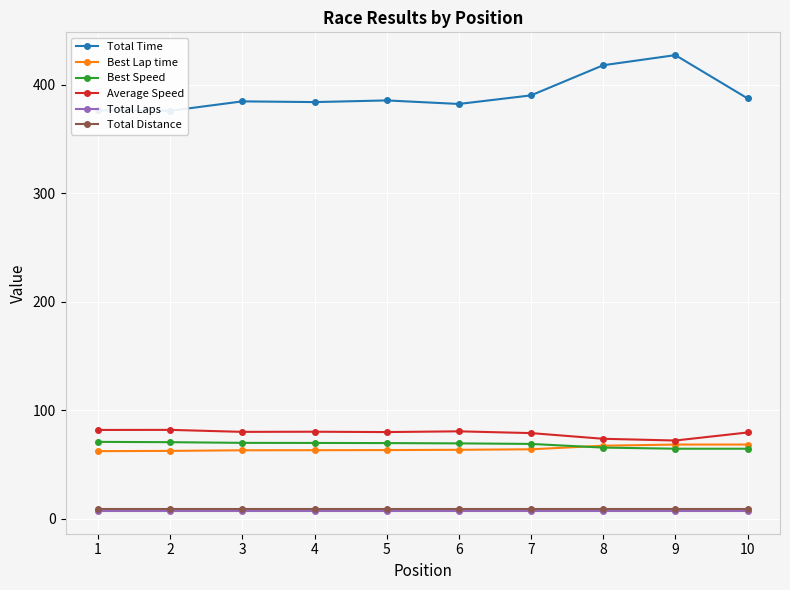

True or false: Total Laps has a value of 7.0 at 9.

True